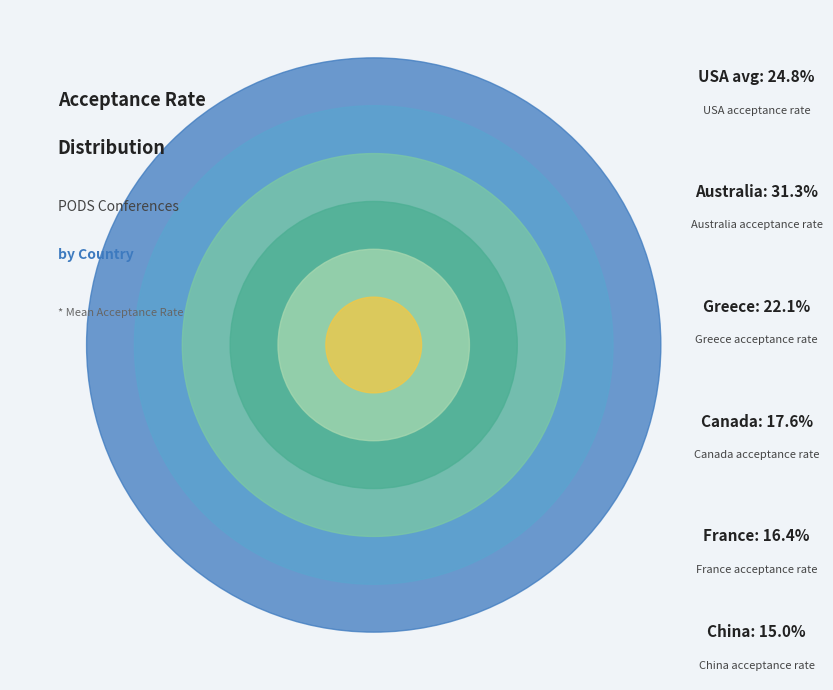

What is the smallest slice in the pie chart?

China